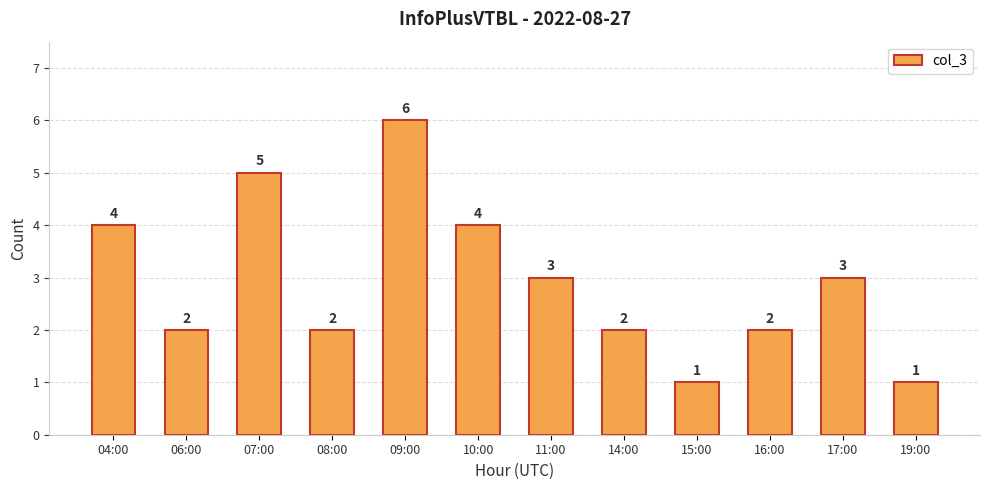

Between 04:00 and 19:00, which is larger?

04:00